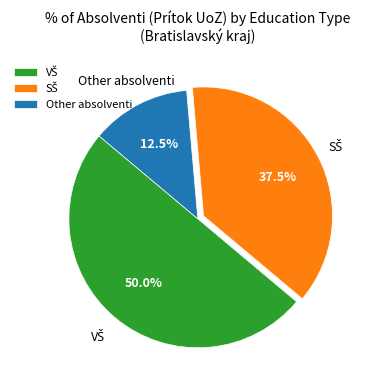

What is the smallest slice in the pie chart?

Other absolventi